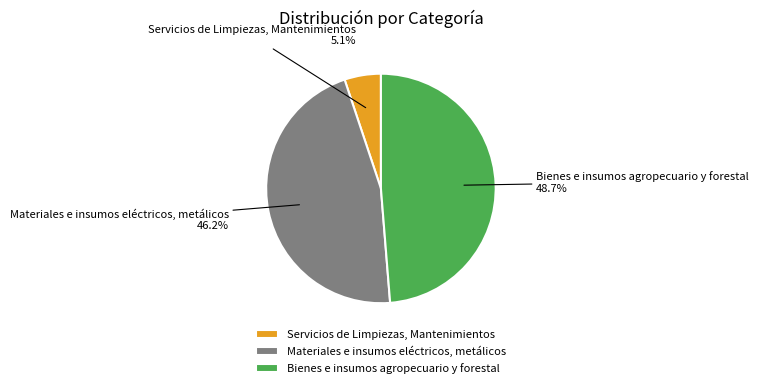

Which slice is the largest?

Bienes e insumos agropecuario y forestal